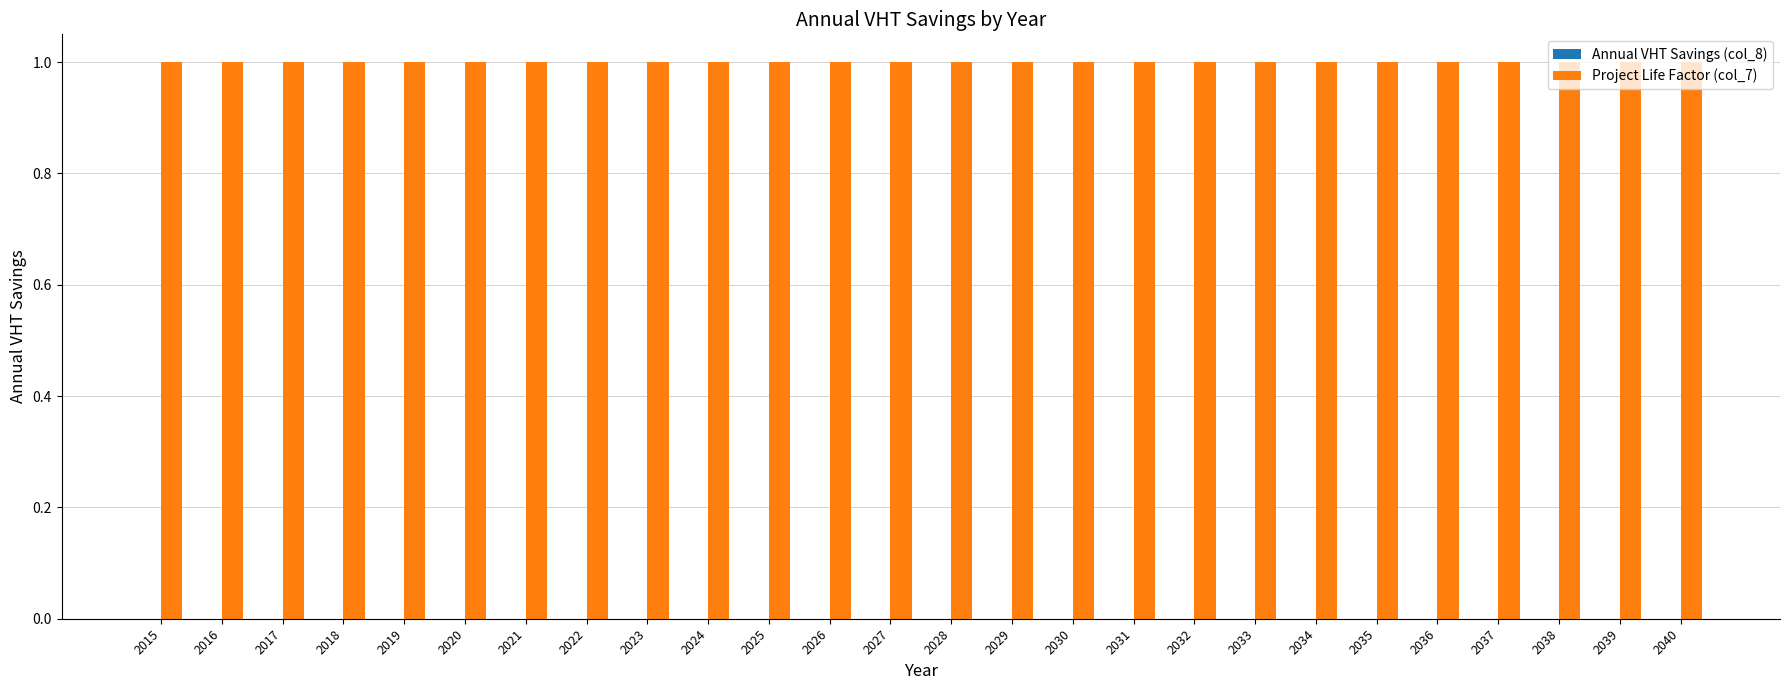

Which series has the widest spread of values?

Annual VHT Savings (col_8)